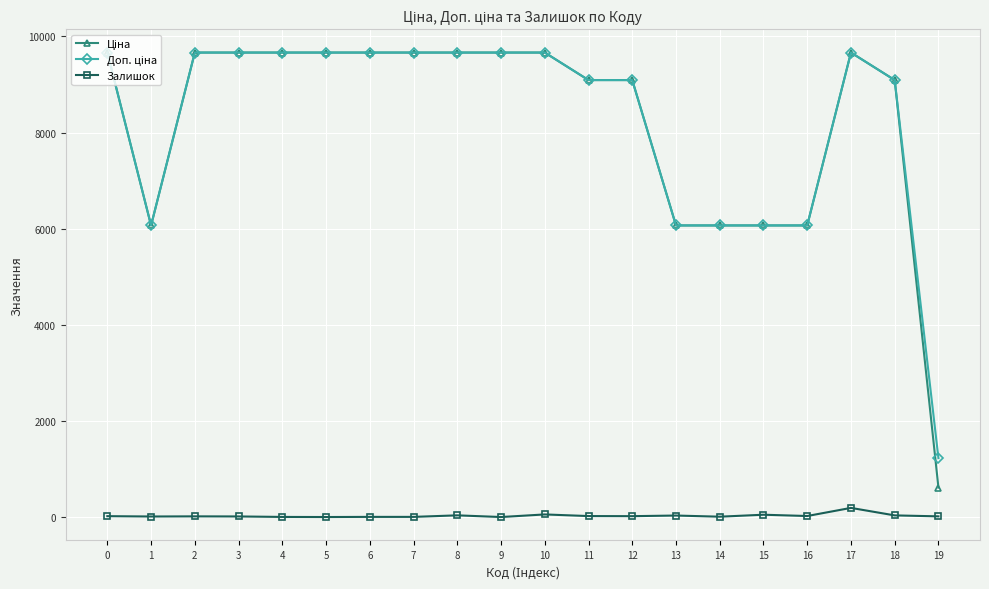

Reading left to right, list all the values displayed in this chart.

Ціна: 9664.7	6067.2	9664.7	9664.7	9664.7	9664.7	9664.7	9664.7	9664.7	9664.7	9664.7	9092.0	9092.0	6067.2	6067.2	6067.2	6067.2	9664.7	9092.0	612.6
Доп. ціна: 9664.7	6067.2	9664.7	9664.7	9664.7	9664.7	9664.7	9664.7	9664.7	9664.7	9664.7	9092.0	9092.0	6067.2	6067.2	6067.2	6067.2	9664.7	9092.0	1225.0
Залишок: 18.0	11.0	14.0	12.0	2.0	0.0	3.0	3.0	35.0	0.0	54.0	20.0	18.0	31.0	7.0	48.0	21.0	190.0	34.0	14.0